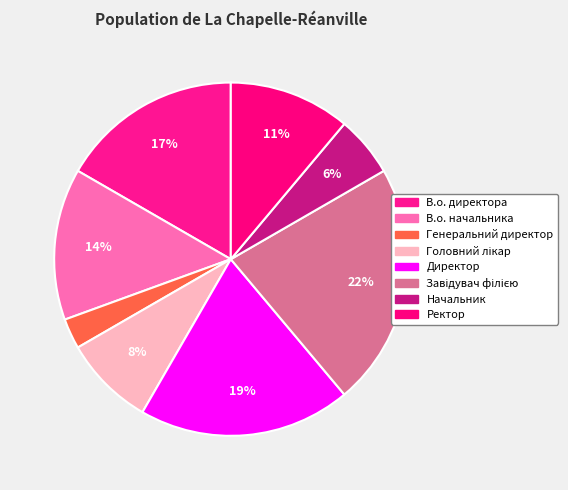

Is it true that Завідувач філією is 22% of the pie?

True